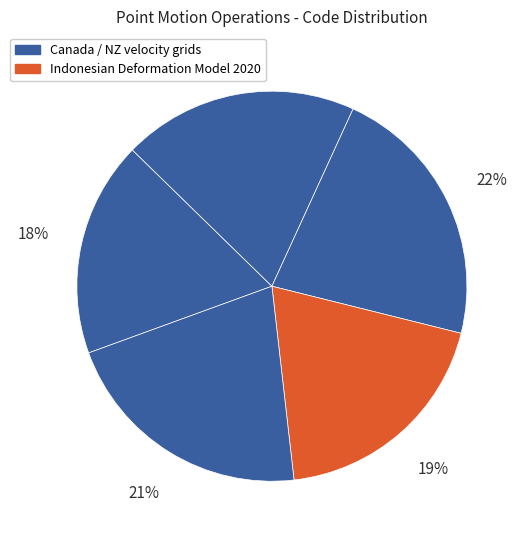

Count the number of slices in the pie.

5